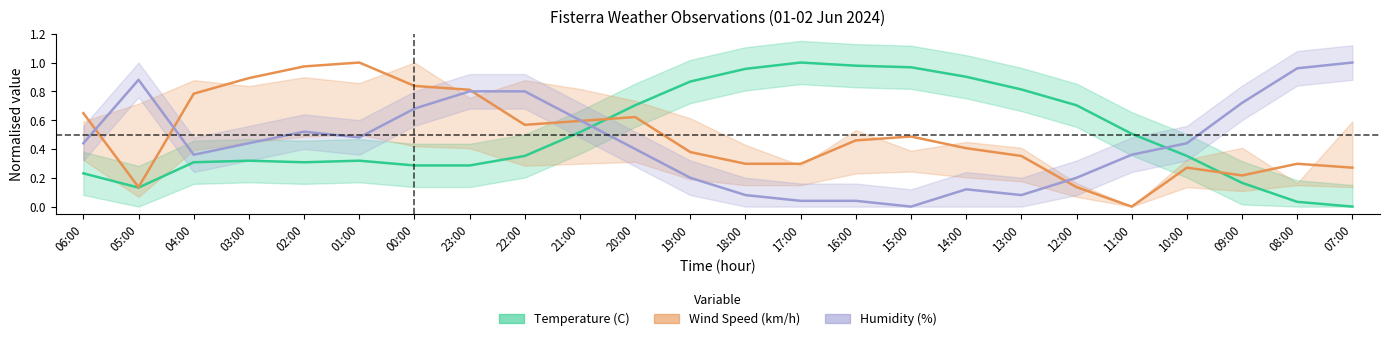

True or false: Temperature (C) has a value of 1.0 at 18:00.

True